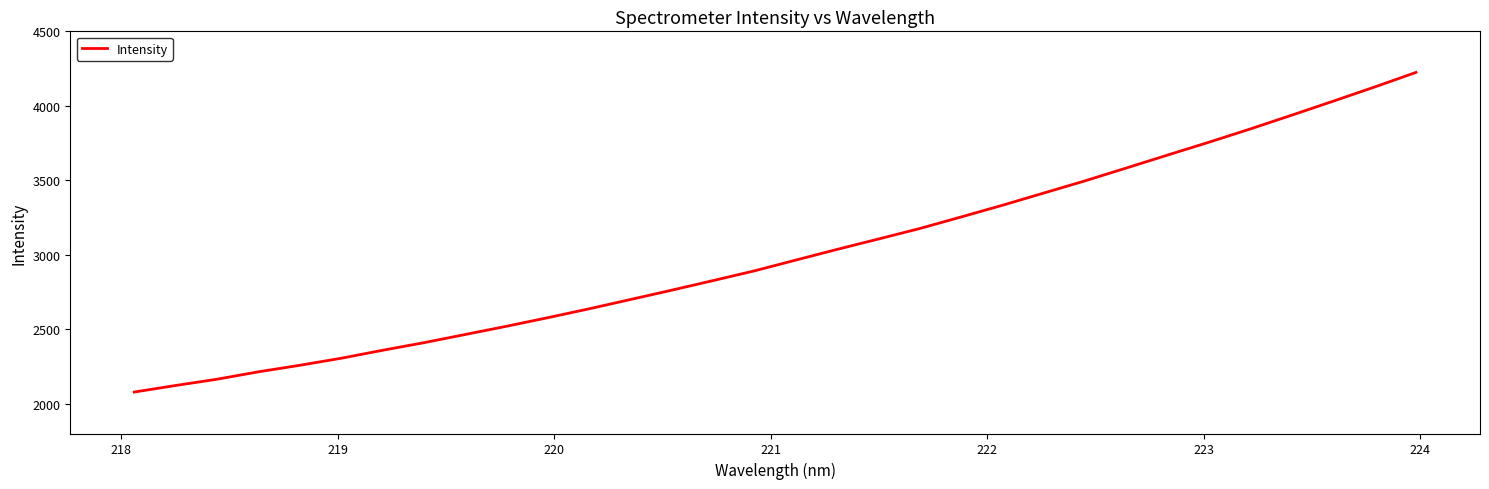

What is the difference between the maximum and minimum values?

2145.6